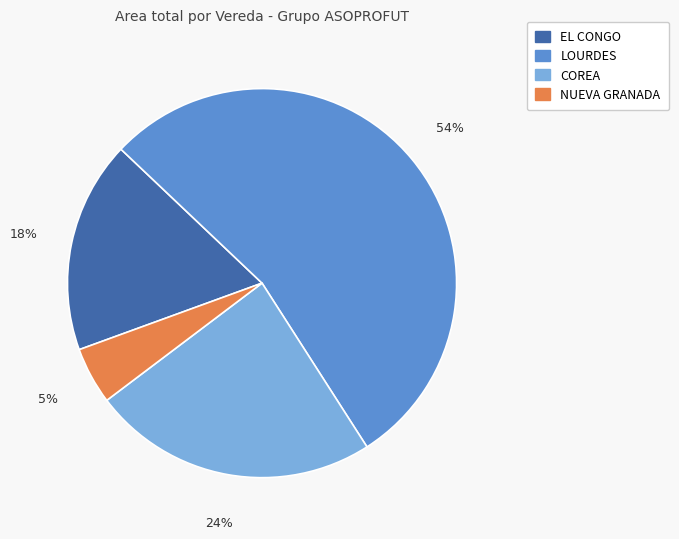

Is it true that COREA is 24% of the pie?

True